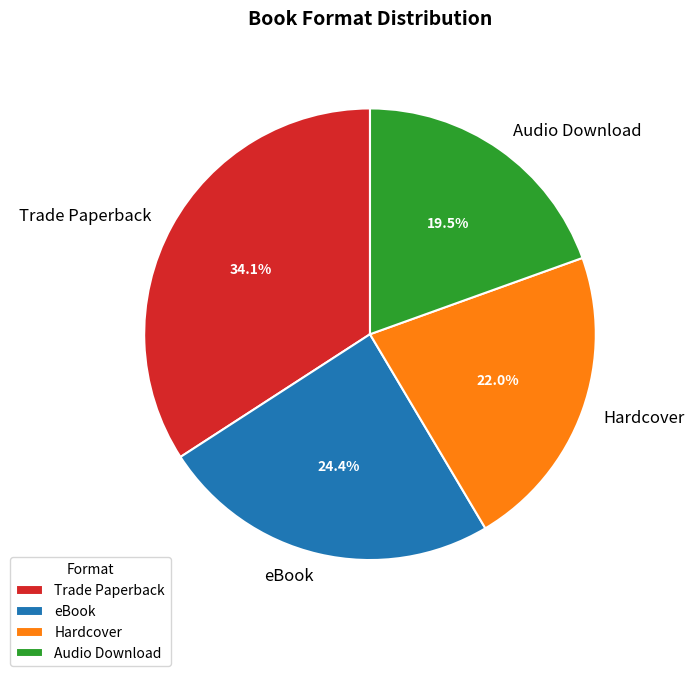

To the nearest percent, what is the difference between the Hardcover and Audio Download slice percentages?

2%